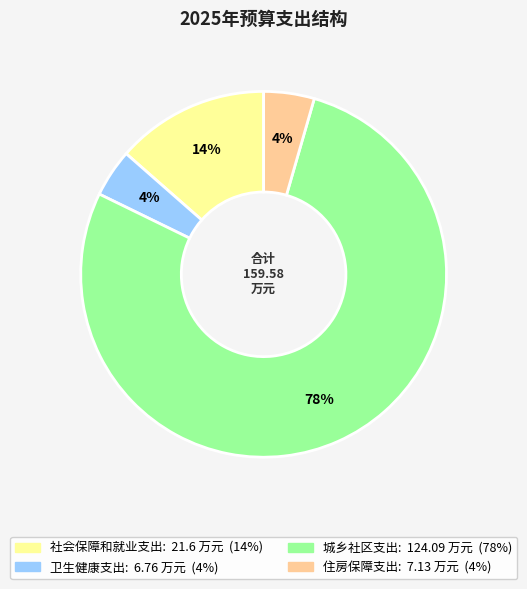

True or false: 社会保障和就业支出 accounts for 2% of the total.

False